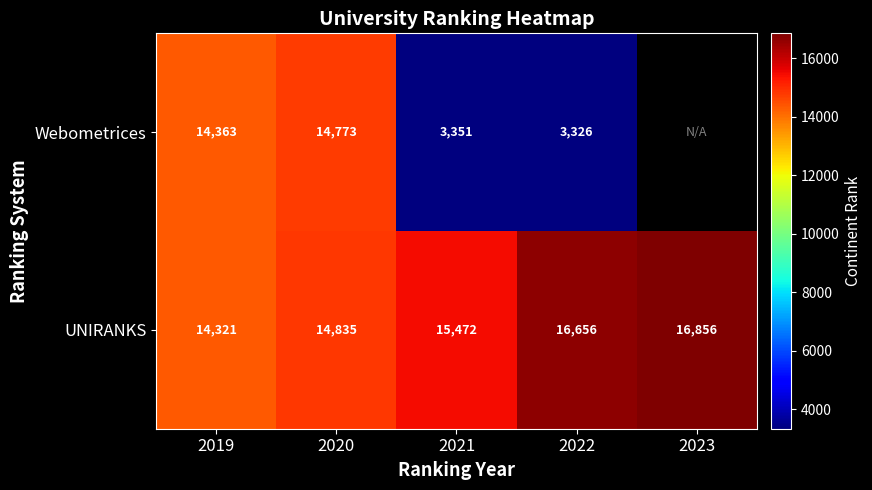

Is it true that Webometrices equals 14773 at 2020?

True